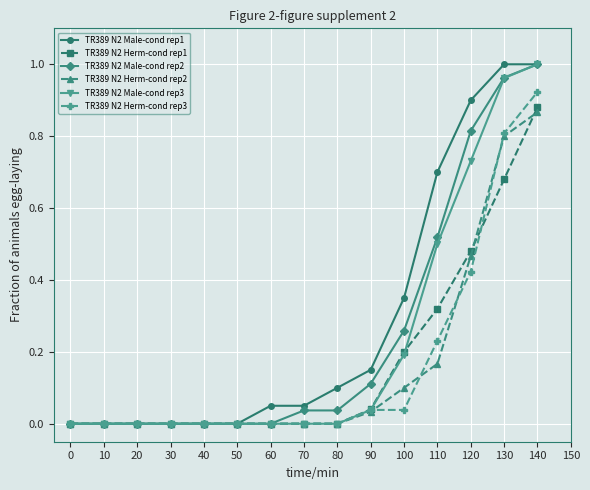

The value of TR389 N2 Male-cond rep1 at 30 is 0.0. True or false?

True